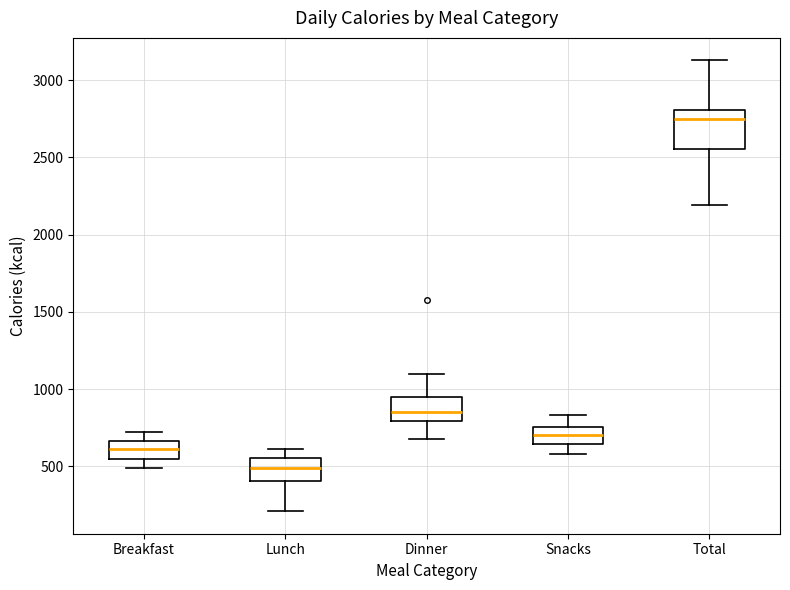

Which box's median line is the highest?

Total